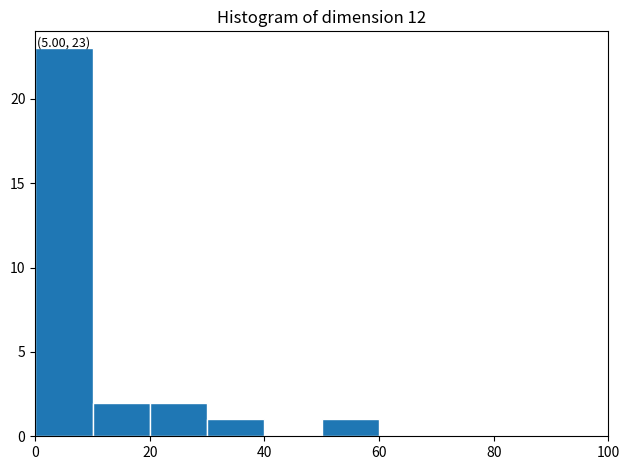

Which range on the x-axis has the tallest bar?

0 to 10